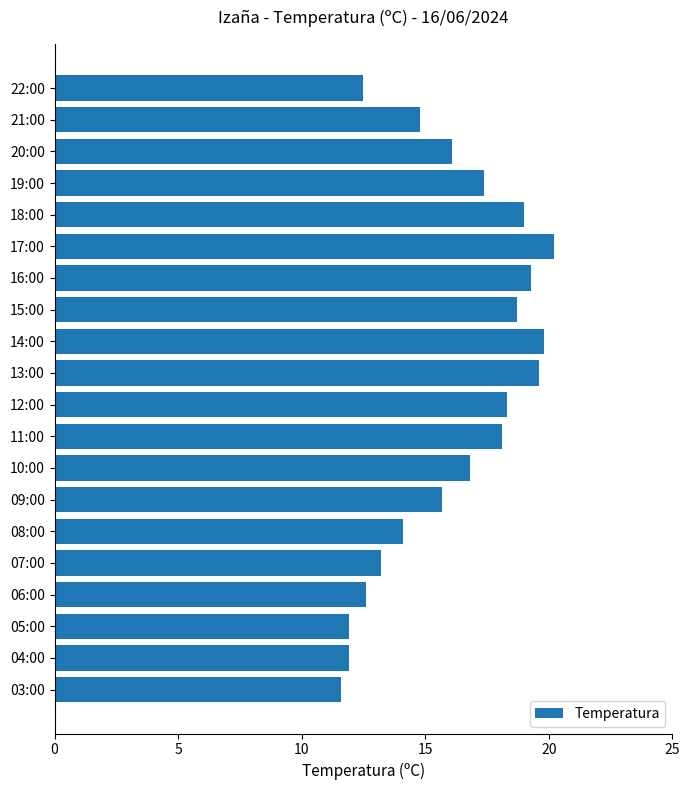

Is it true that the value at 11:00 is 18.1?

True